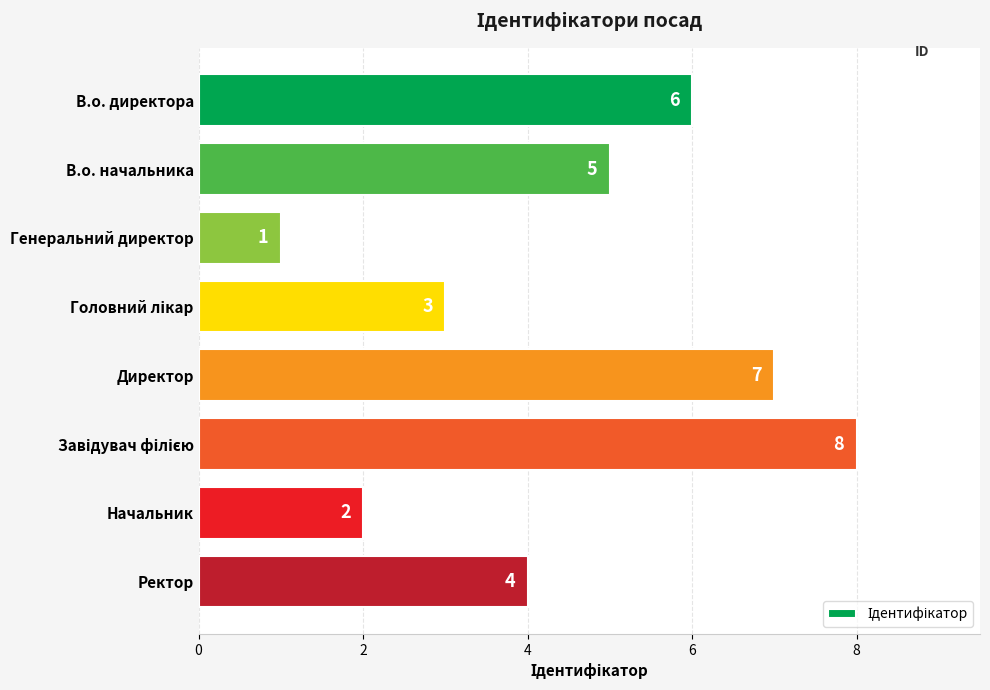

The value at Директор is 7. True or false?

True